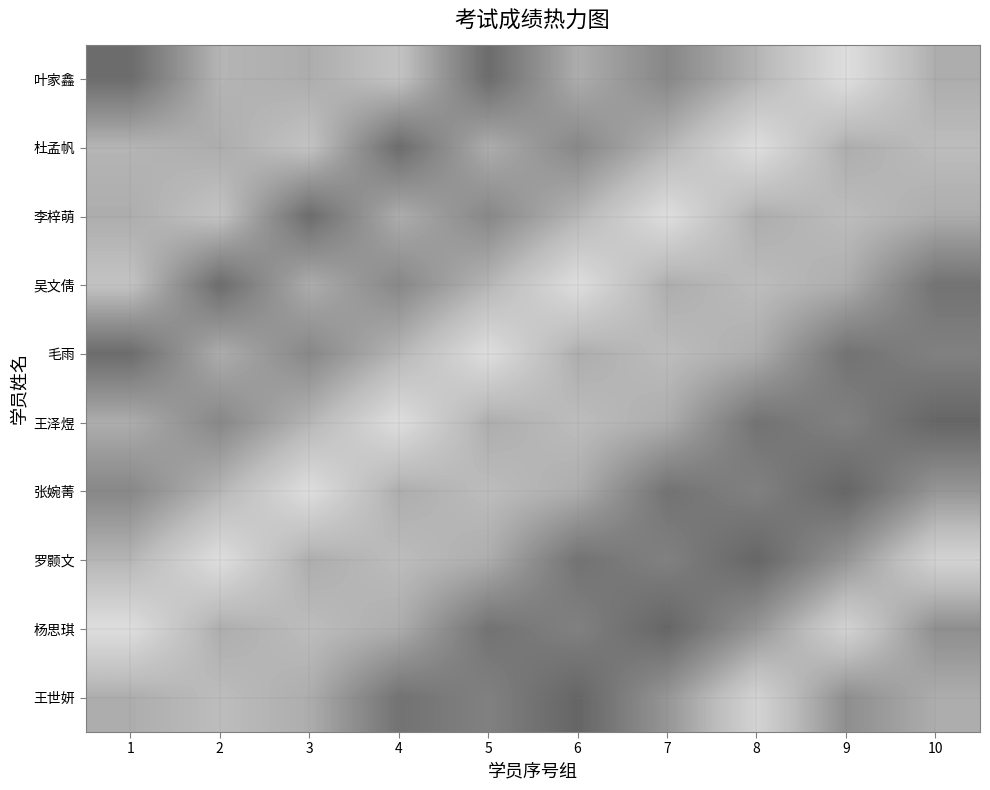

Reading right to left, list all the values displayed in this chart.

叶家鑫: 10=88.5	9=84.5	8=88.0	7=91.0	6=88.5	5=93.0	4=87.0	3=88.5	2=88.0	1=93.0
杜孟帆: 10=87.5	9=88.5	8=84.5	7=88.0	6=91.0	5=88.5	4=93.0	3=87.0	2=88.5	1=88.0
李梓萌: 10=88.5	9=87.5	8=88.5	7=84.5	6=88.0	5=91.0	4=88.5	3=93.0	2=87.0	1=88.5
吴文倩: 10=92.5	9=88.5	8=87.5	7=88.5	6=84.5	5=88.0	4=91.0	3=88.5	2=93.0	1=87.0
毛雨: 10=91.5	9=92.5	8=88.5	7=87.5	6=88.5	5=84.5	4=88.0	3=91.0	2=88.5	1=93.0
王泽煜: 10=93.5	9=91.5	8=92.5	7=88.5	6=87.5	5=88.5	4=84.5	3=88.0	2=91.0	1=88.5
张婉菁: 10=90.0	9=93.5	8=91.5	7=92.5	6=88.5	5=87.5	4=88.5	3=84.5	2=88.0	1=91.0
罗颢文: 10=85.5	9=90.0	8=93.5	7=91.5	6=92.5	5=88.5	4=87.5	3=88.5	2=84.5	1=88.0
杨思琪: 10=90.5	9=85.5	8=90.0	7=93.5	6=91.5	5=92.5	4=88.5	3=87.5	2=88.5	1=84.5
王世妍: 10=88.5	9=90.5	8=85.5	7=90.0	6=93.5	5=91.5	4=92.5	3=88.5	2=87.5	1=88.5